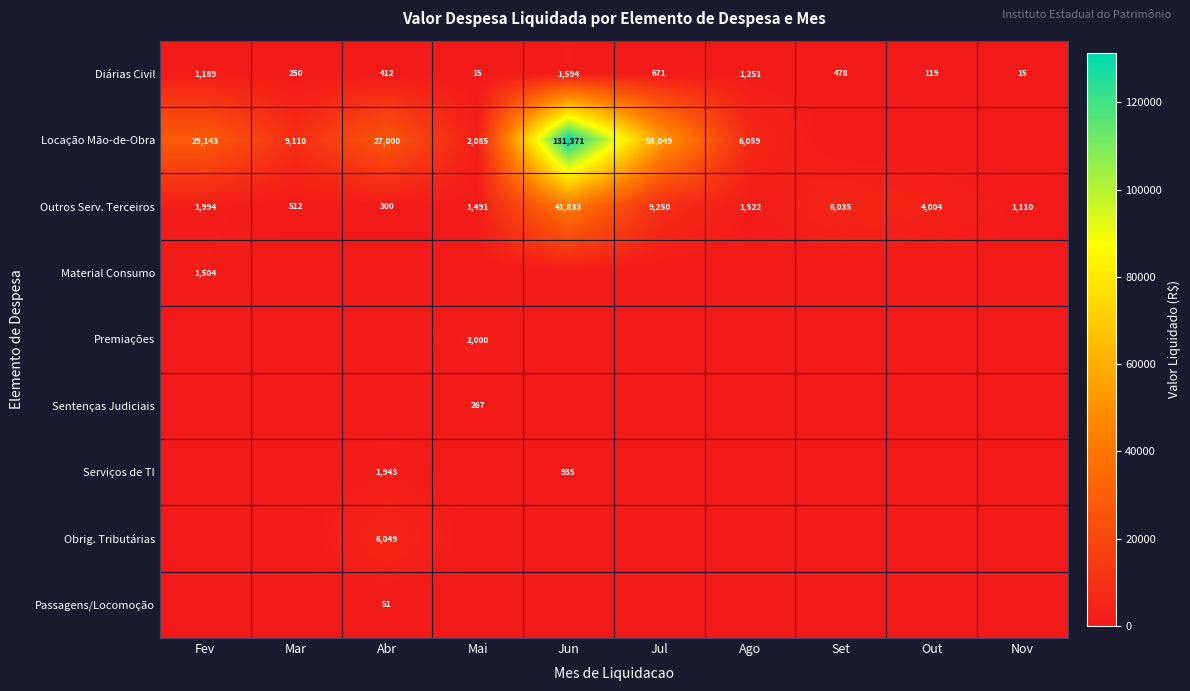

The Diárias Civil series shows 68 at Out. True or false?

False